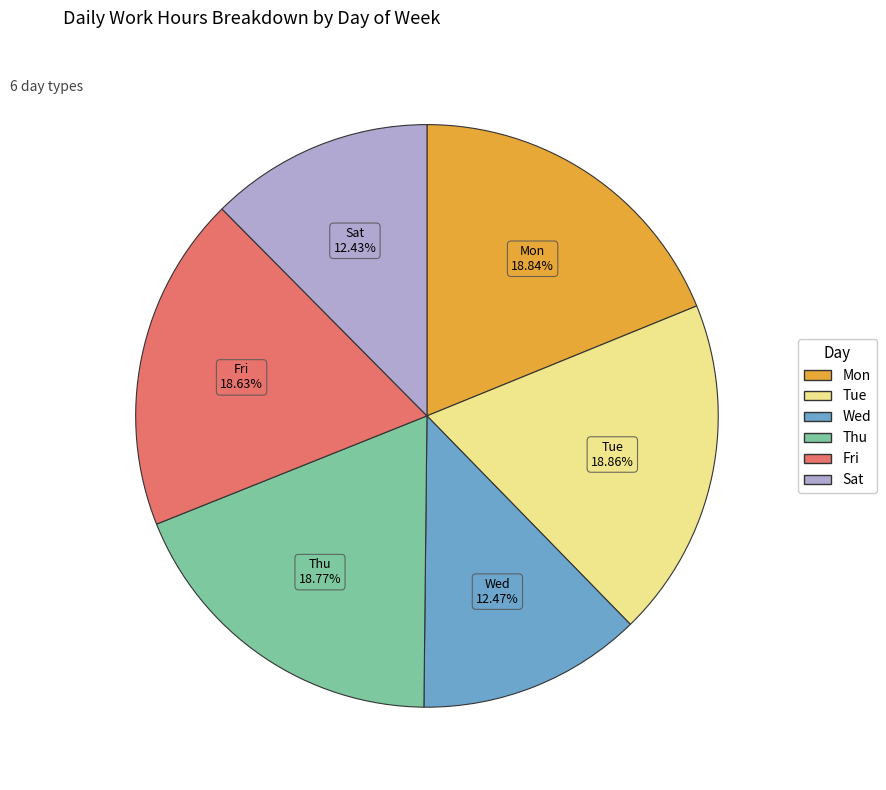

Between Thu and Sat, which is larger?

Thu